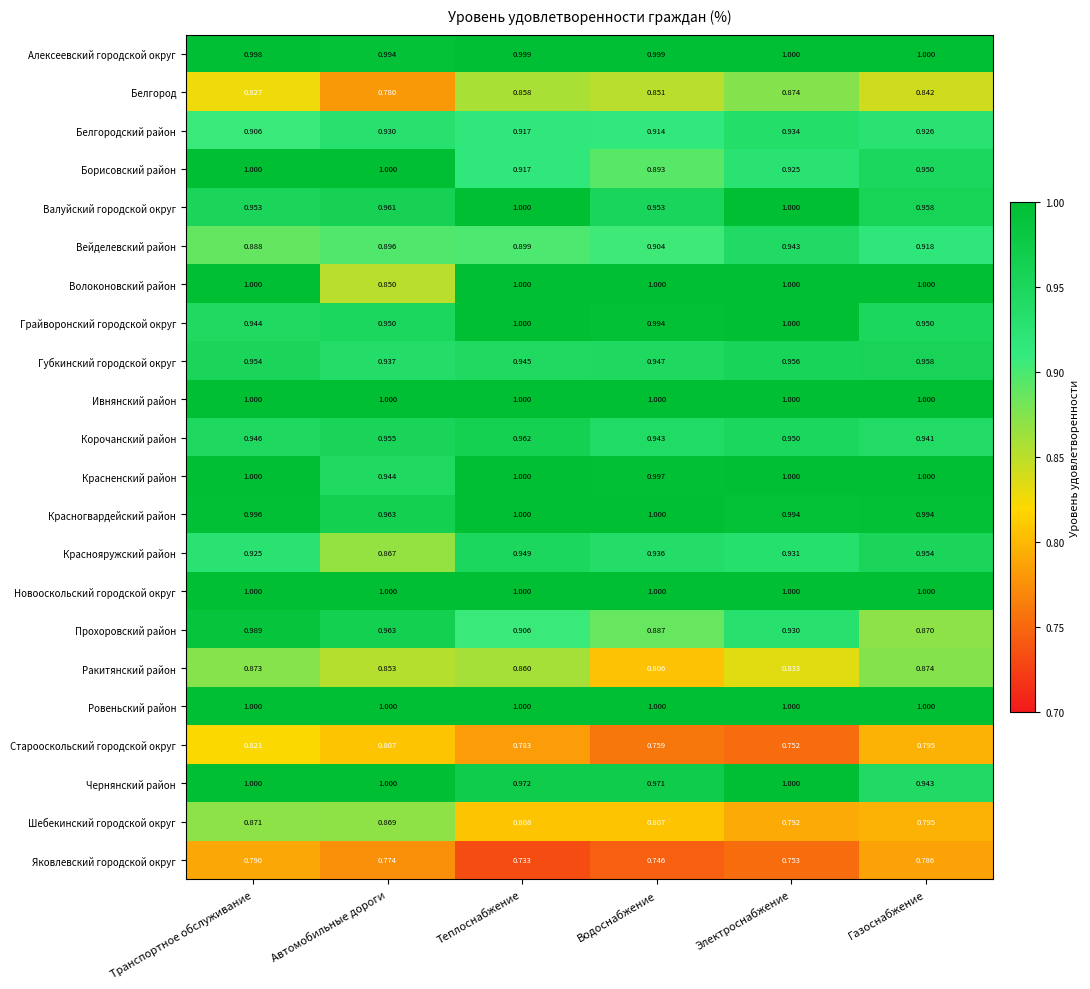

At which category does the chart reach its minimum across all series?

Теплоснабжение